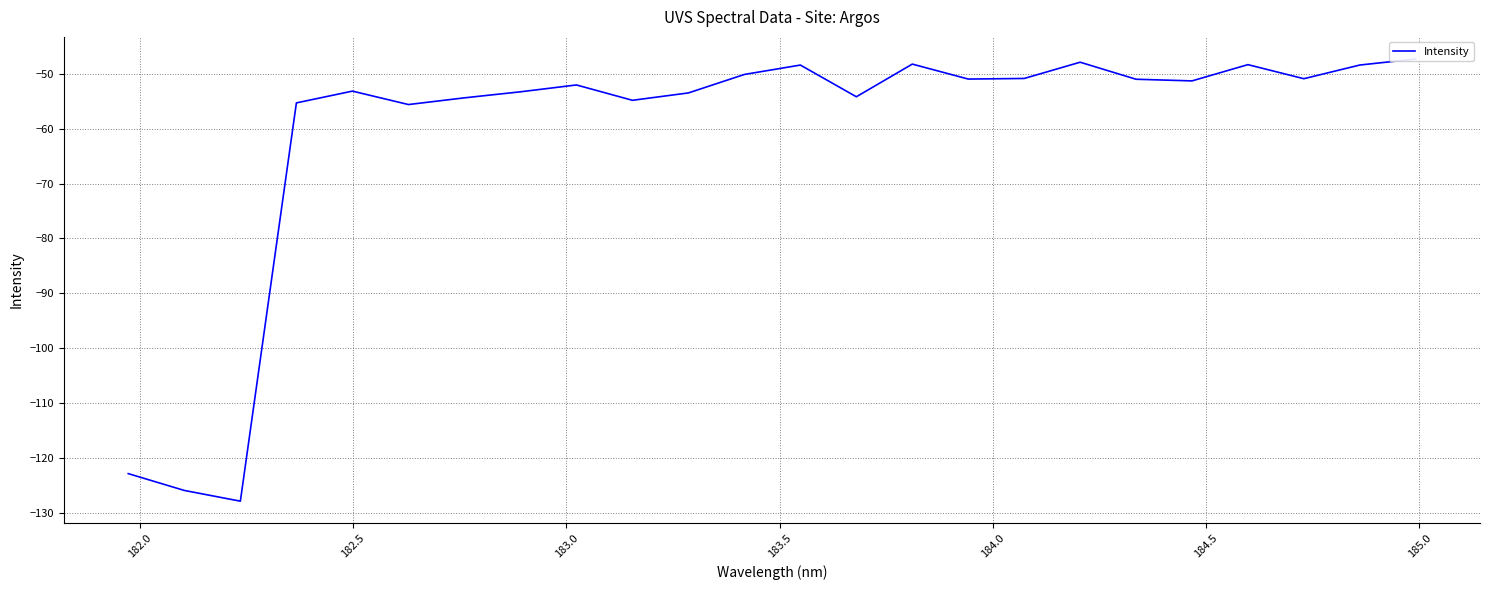

How many lines are shown in the chart?

1